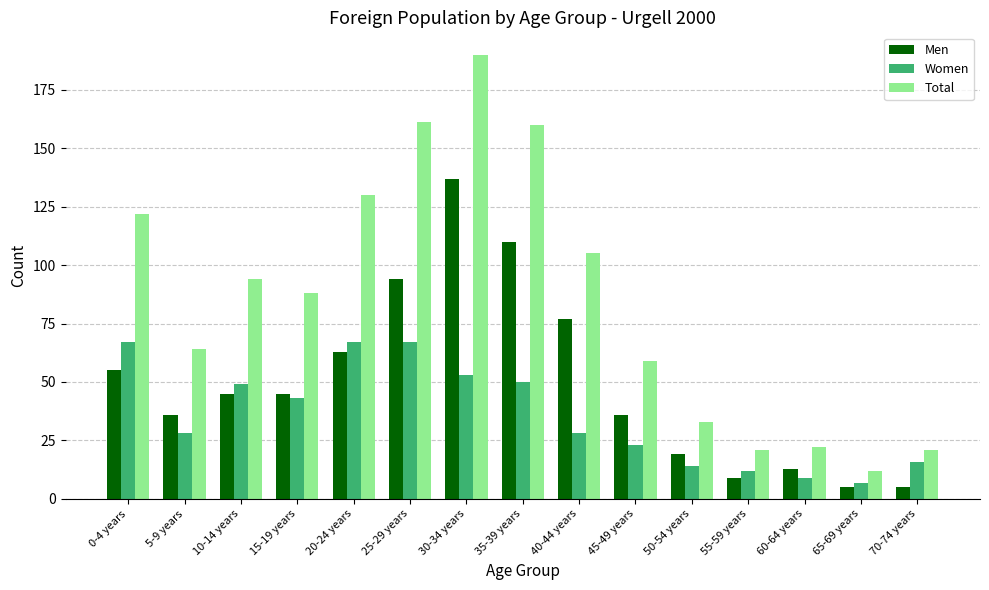

True or false: Women has a value of 14 at 50-54 years.

True